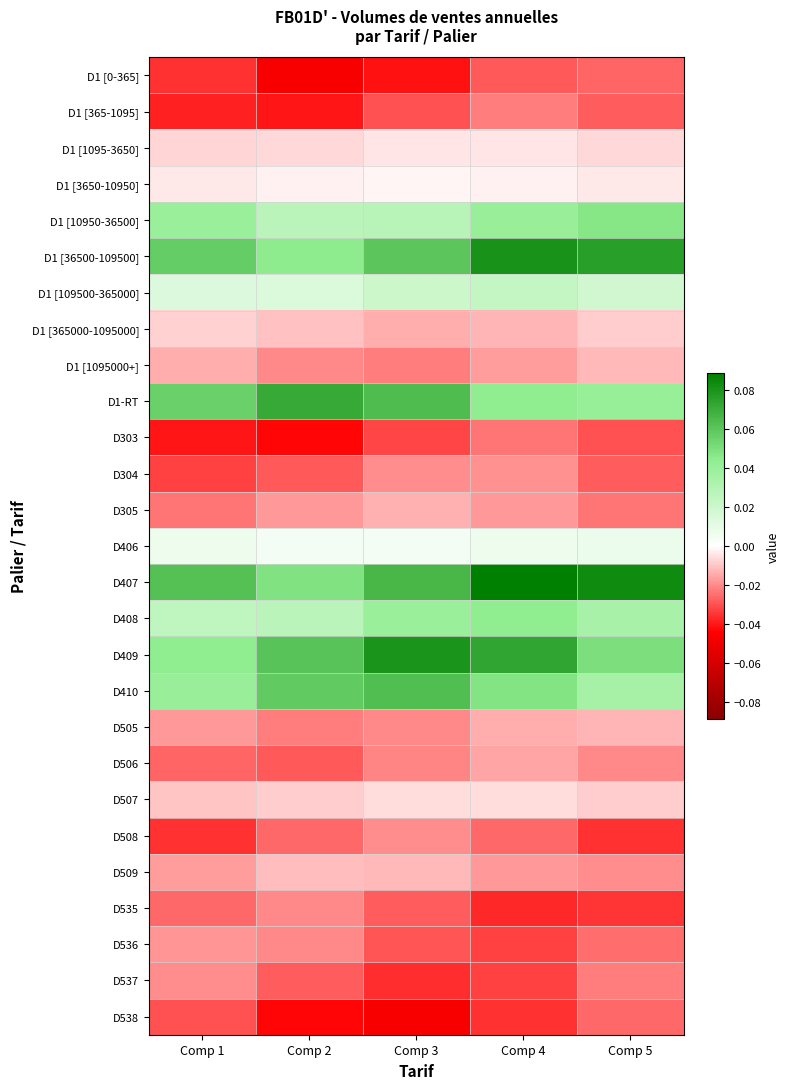

Reading right to left, what are all the values shown in this chart?

D1 [0-365]: Comp 5=-0.0	Comp 4=-0.0	Comp 3=-0.0	Comp 2=-0.0	Comp 1=-0.0
D1 [365-1095]: Comp 5=-0.0	Comp 4=-0.0	Comp 3=-0.0	Comp 2=-0.0	Comp 1=-0.0
D1 [1095-3650]: Comp 5=-0.0	Comp 4=-0.0	Comp 3=-0.0	Comp 2=-0.0	Comp 1=-0.0
D1 [3650-10950]: Comp 5=-0.0	Comp 4=-0.0	Comp 3=-0.0	Comp 2=-0.0	Comp 1=-0.0
D1 [10950-36500]: Comp 5=0.0	Comp 4=0.0	Comp 3=0.0	Comp 2=0.0	Comp 1=0.0
D1 [36500-109500]: Comp 5=0.1	Comp 4=0.1	Comp 3=0.1	Comp 2=0.0	Comp 1=0.1
D1 [109500-365000]: Comp 5=0.0	Comp 4=0.0	Comp 3=0.0	Comp 2=0.0	Comp 1=0.0
D1 [365000-1095000]: Comp 5=-0.0	Comp 4=-0.0	Comp 3=-0.0	Comp 2=-0.0	Comp 1=-0.0
D1 [1095000+]: Comp 5=-0.0	Comp 4=-0.0	Comp 3=-0.0	Comp 2=-0.0	Comp 1=-0.0
D1-RT: Comp 5=0.0	Comp 4=0.0	Comp 3=0.1	Comp 2=0.1	Comp 1=0.1
D303: Comp 5=-0.0	Comp 4=-0.0	Comp 3=-0.0	Comp 2=-0.0	Comp 1=-0.0
D304: Comp 5=-0.0	Comp 4=-0.0	Comp 3=-0.0	Comp 2=-0.0	Comp 1=-0.0
D305: Comp 5=-0.0	Comp 4=-0.0	Comp 3=-0.0	Comp 2=-0.0	Comp 1=-0.0
D406: Comp 5=0.0	Comp 4=0.0	Comp 3=0.0	Comp 2=0.0	Comp 1=0.0
D407: Comp 5=0.1	Comp 4=0.1	Comp 3=0.1	Comp 2=0.0	Comp 1=0.1
D408: Comp 5=0.0	Comp 4=0.0	Comp 3=0.0	Comp 2=0.0	Comp 1=0.0
D409: Comp 5=0.1	Comp 4=0.1	Comp 3=0.1	Comp 2=0.1	Comp 1=0.0
D410: Comp 5=0.0	Comp 4=0.0	Comp 3=0.1	Comp 2=0.1	Comp 1=0.0
D505: Comp 5=-0.0	Comp 4=-0.0	Comp 3=-0.0	Comp 2=-0.0	Comp 1=-0.0
D506: Comp 5=-0.0	Comp 4=-0.0	Comp 3=-0.0	Comp 2=-0.0	Comp 1=-0.0
D507: Comp 5=-0.0	Comp 4=-0.0	Comp 3=-0.0	Comp 2=-0.0	Comp 1=-0.0
D508: Comp 5=-0.0	Comp 4=-0.0	Comp 3=-0.0	Comp 2=-0.0	Comp 1=-0.0
D509: Comp 5=-0.0	Comp 4=-0.0	Comp 3=-0.0	Comp 2=-0.0	Comp 1=-0.0
D535: Comp 5=-0.0	Comp 4=-0.0	Comp 3=-0.0	Comp 2=-0.0	Comp 1=-0.0
D536: Comp 5=-0.0	Comp 4=-0.0	Comp 3=-0.0	Comp 2=-0.0	Comp 1=-0.0
D537: Comp 5=-0.0	Comp 4=-0.0	Comp 3=-0.0	Comp 2=-0.0	Comp 1=-0.0
D538: Comp 5=-0.0	Comp 4=-0.0	Comp 3=-0.0	Comp 2=-0.0	Comp 1=-0.0